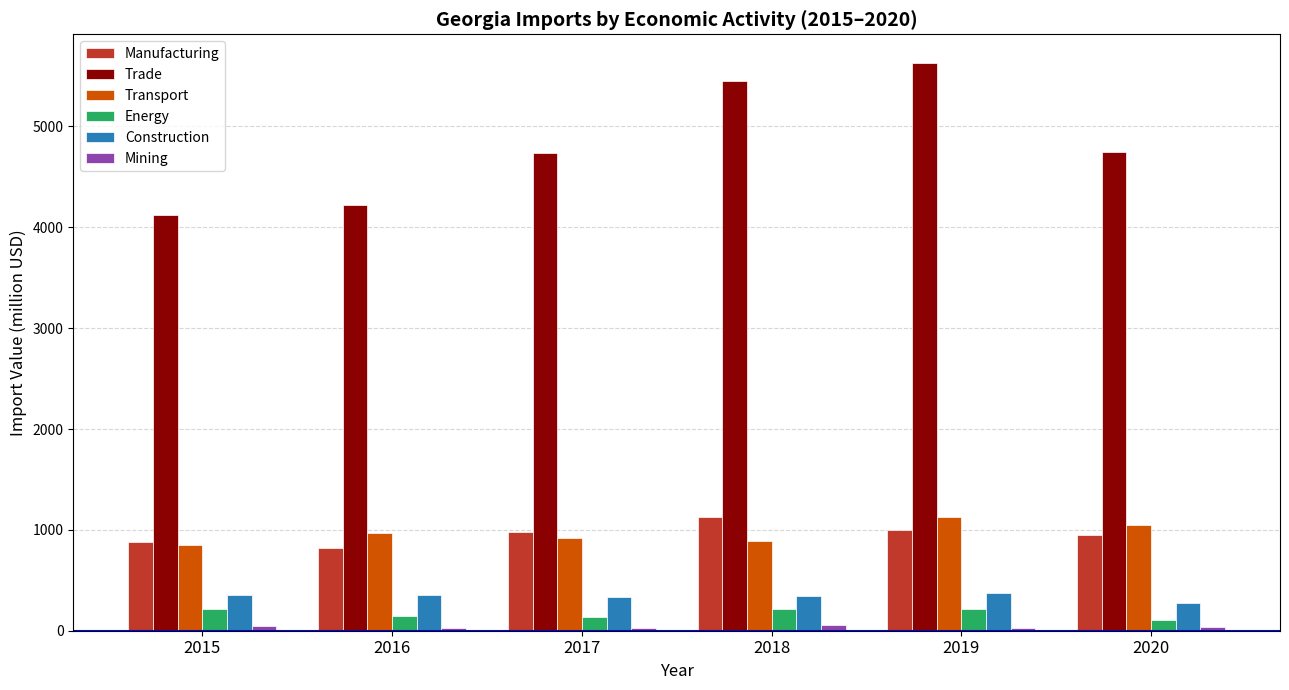

At how many categories does at least one series exceed 262?

6